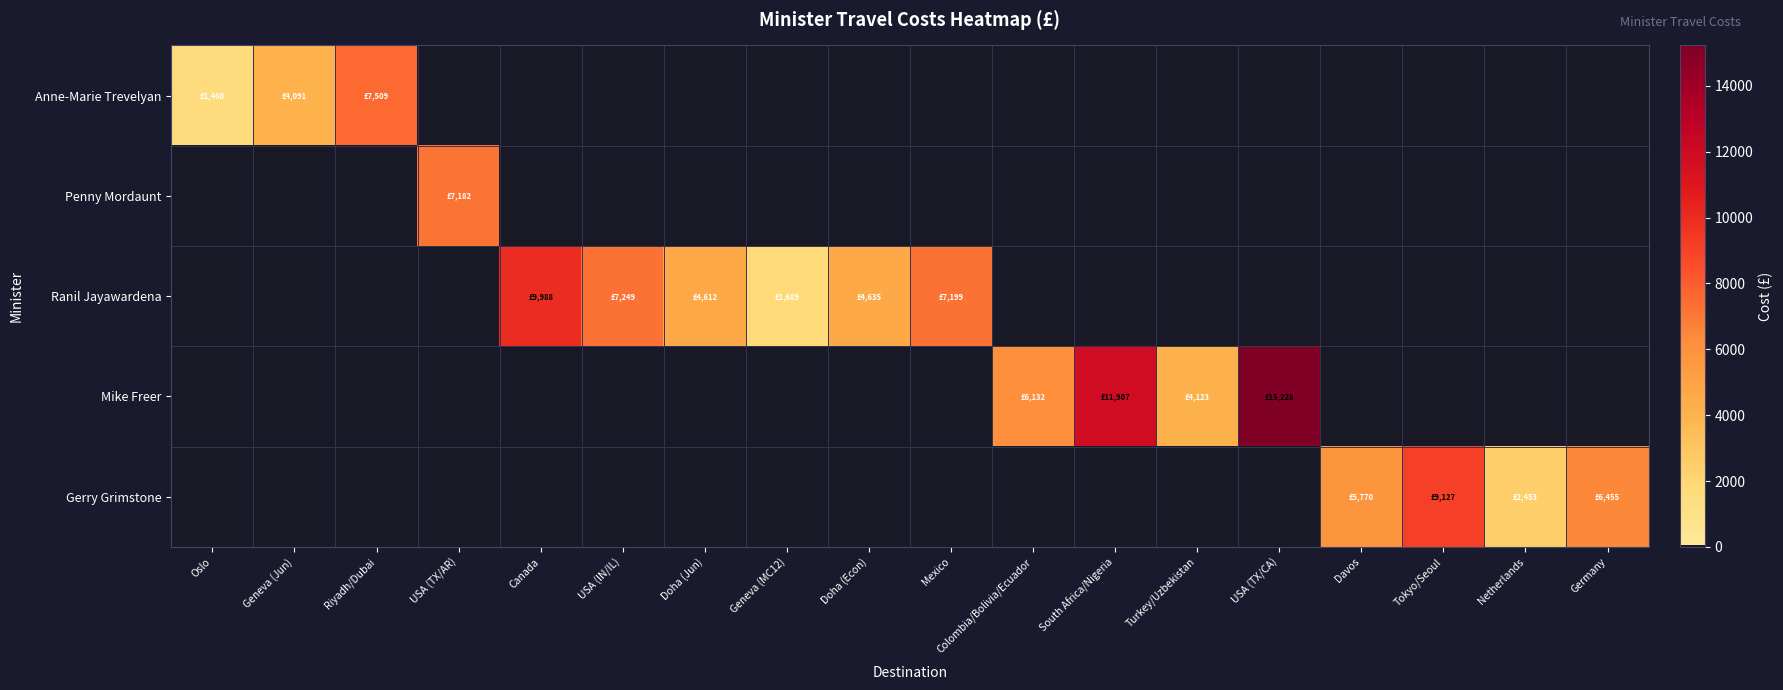

Count the number of data series in this chart.

5